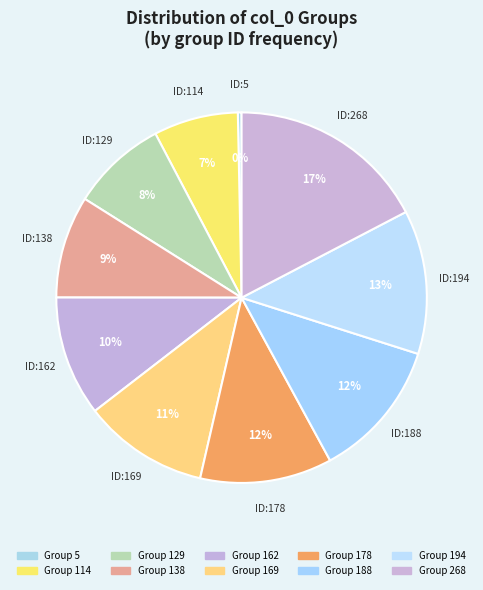

To the nearest percent, what is the average slice percentage?

10%